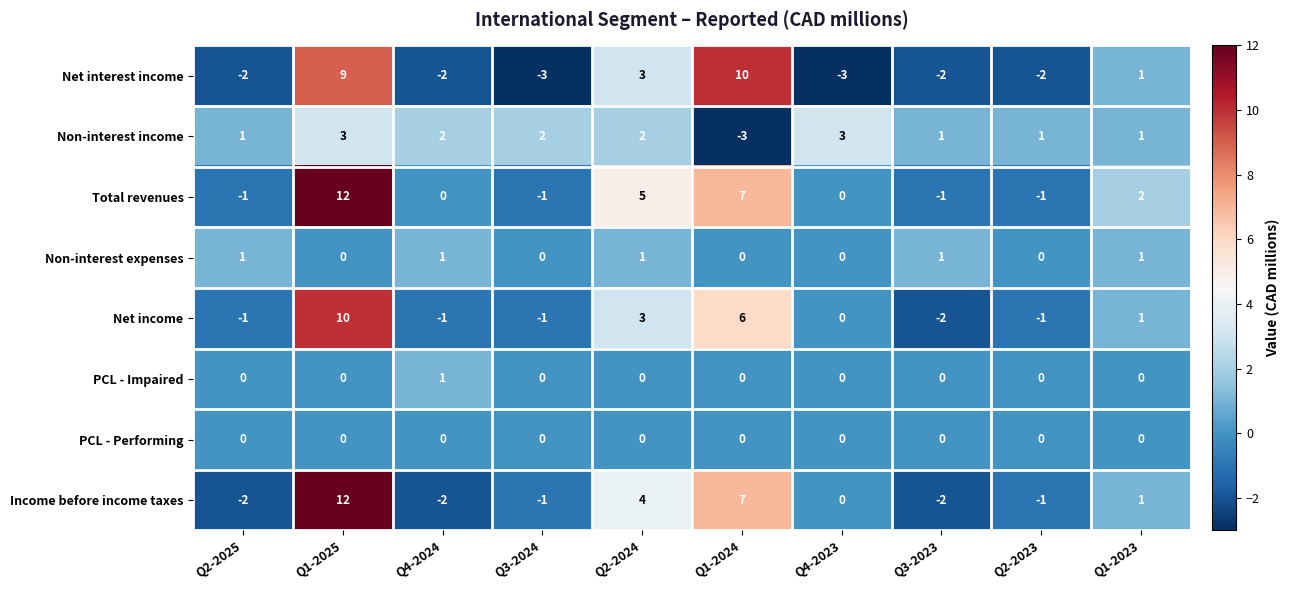

What is the smallest value displayed?

-3